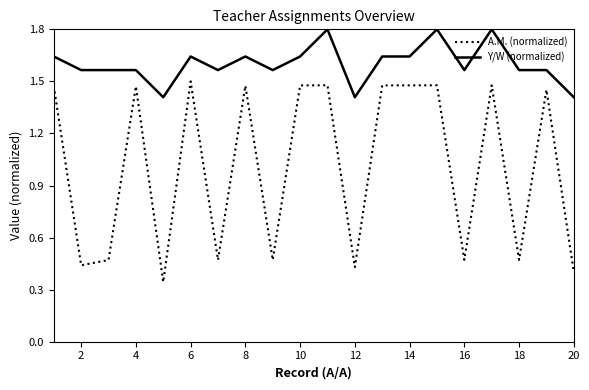

True or false: Y/W (normalized) and A.M. (normalized) intersect in this chart.

False